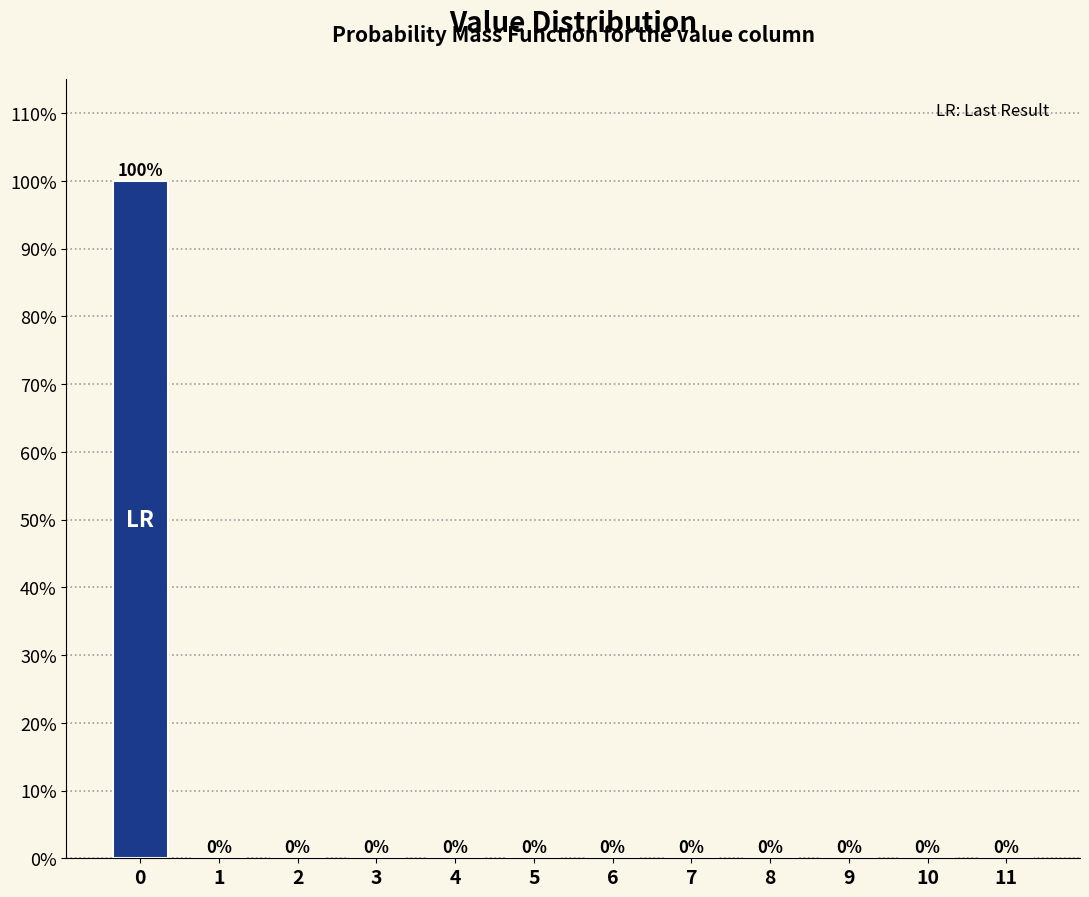

Reading left to right, transcribe all the data shown in this chart.

0=100	1=0	2=0	3=0	4=0	5=0	6=0	7=0	8=0	9=0	10=0	11=0